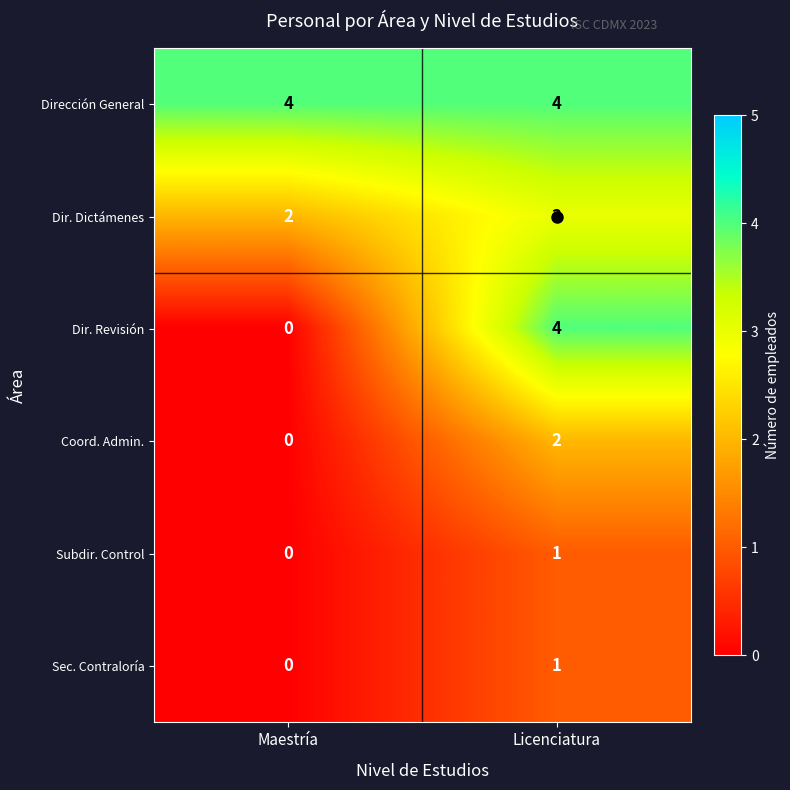

List the labels in order of Subdir. Control value, smallest first.

Maestría, Licenciatura